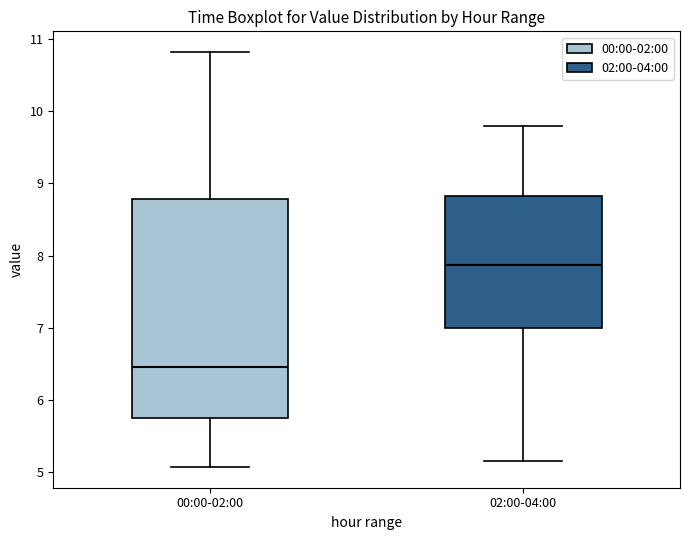

Reading left to right, transcribe this box plot: for each box, give where its median line is, the range the box spans, and where its two whiskers end, as read against the y-axis. The values are not printed on the chart, so give them approximately, as read against the axis.

00:00-02:00: median 6.5, box 5.8 to 8.8, whiskers 5.1 to 10.8
02:00-04:00: median 7.9, box 7.0 to 8.8, whiskers 5.2 to 9.8